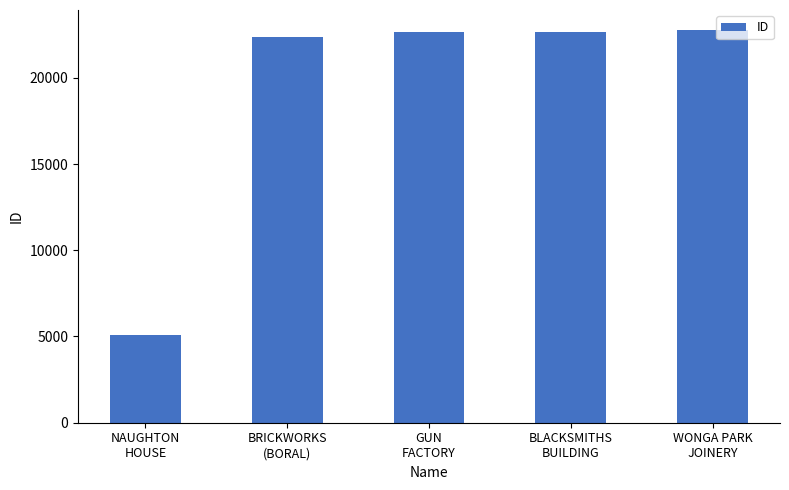

What is the average value?

19108